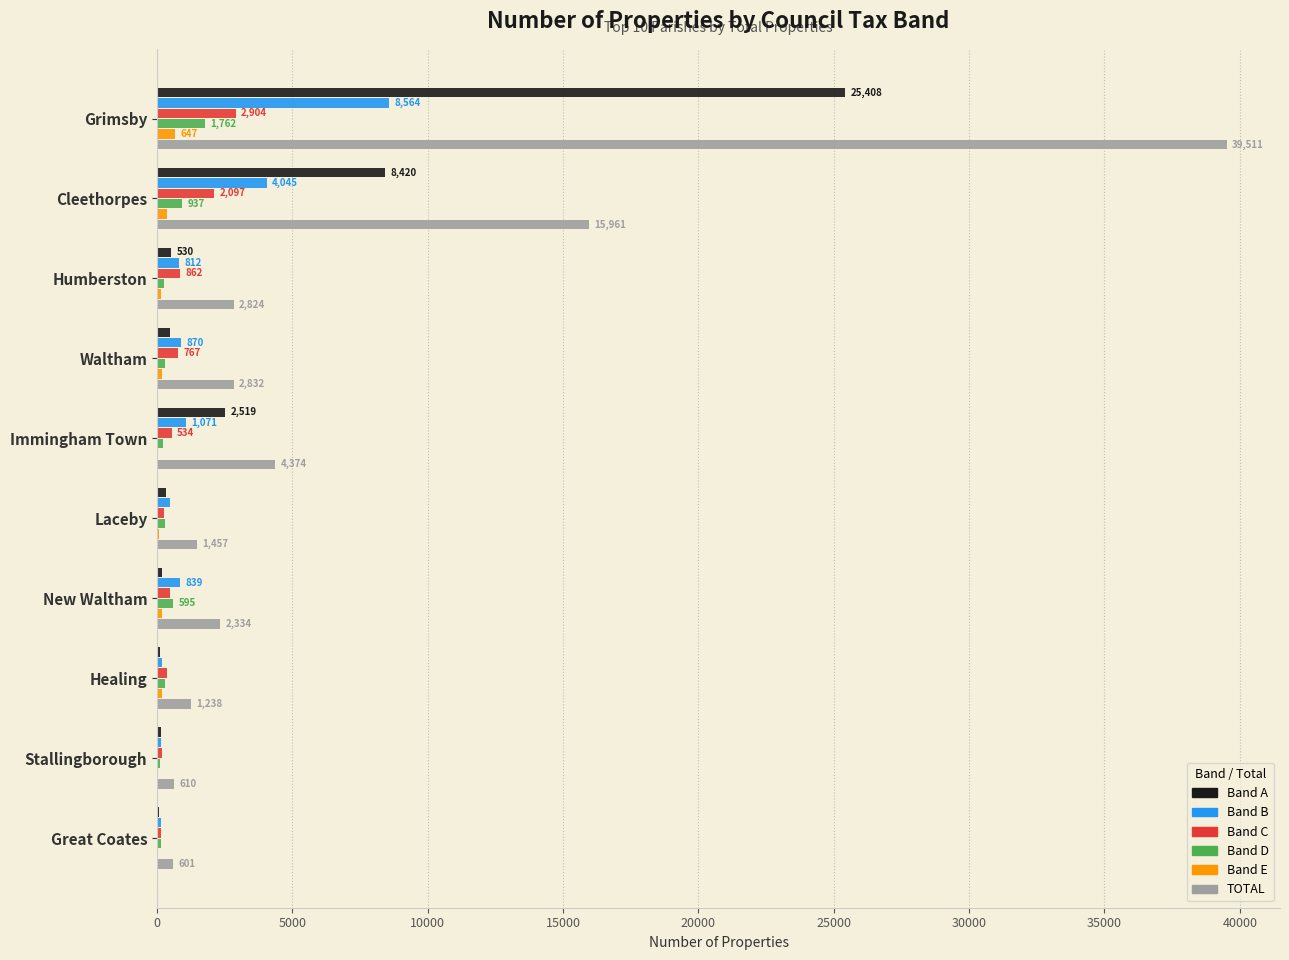

Which series has the largest total across all categories?

TOTAL